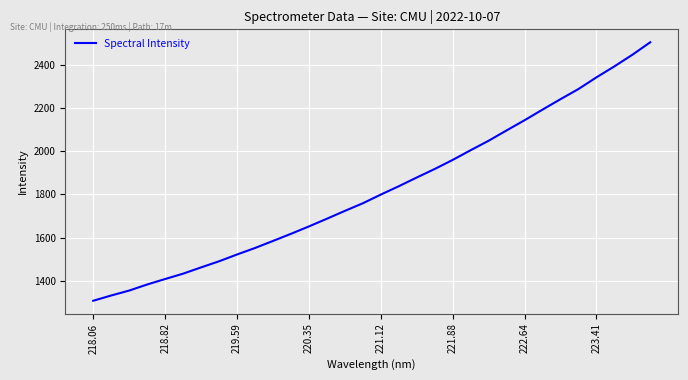

What is the difference between the maximum and minimum values?

1196.7